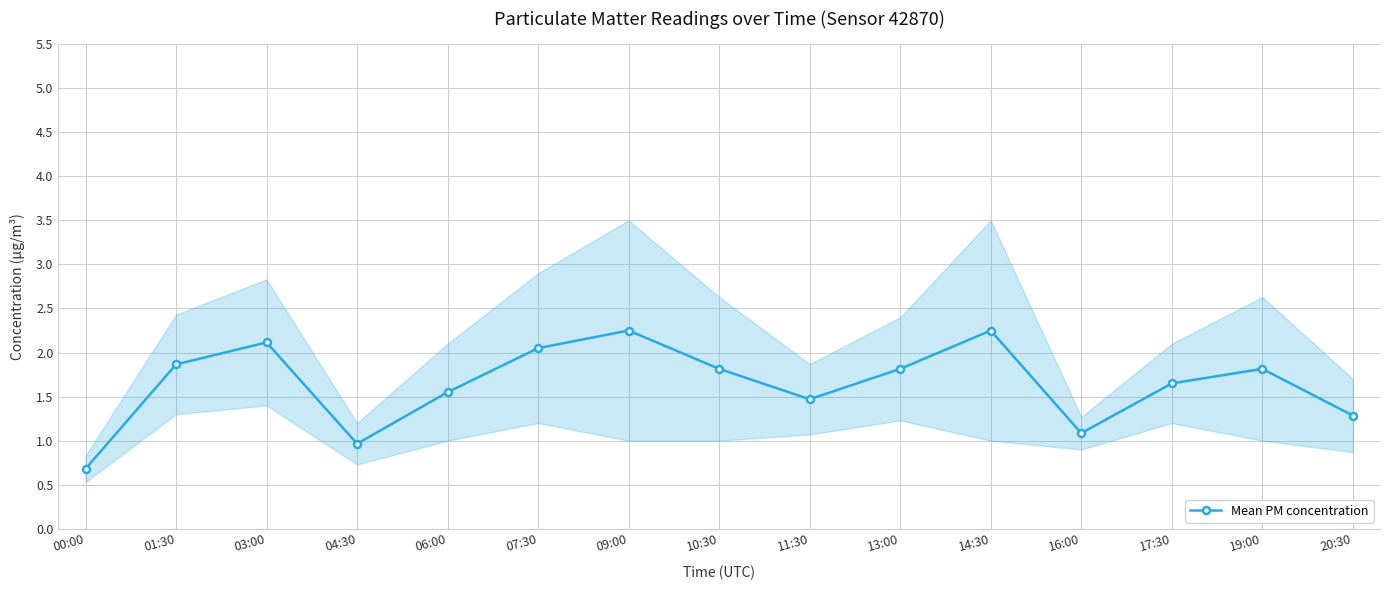

List the labels in order of value, smallest first.

00:00, 04:30, 16:00, 20:30, 11:30, 06:00, 17:30, 10:30, 13:00, 19:00, 01:30, 07:30, 03:00, 09:00, 14:30